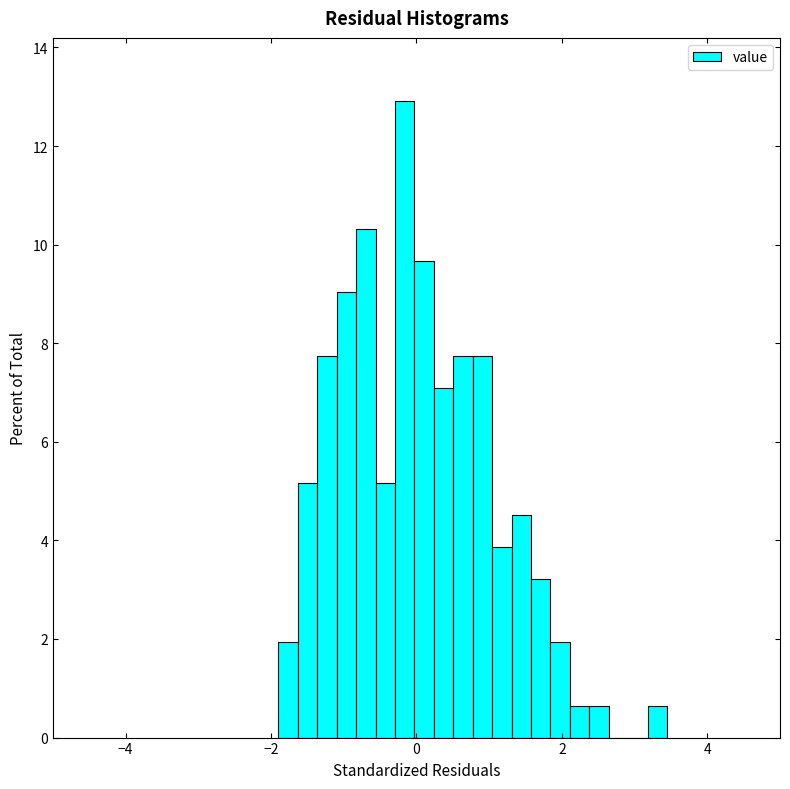

Read against the x-axis, roughly where is the centre of the tallest bar?

-0.2